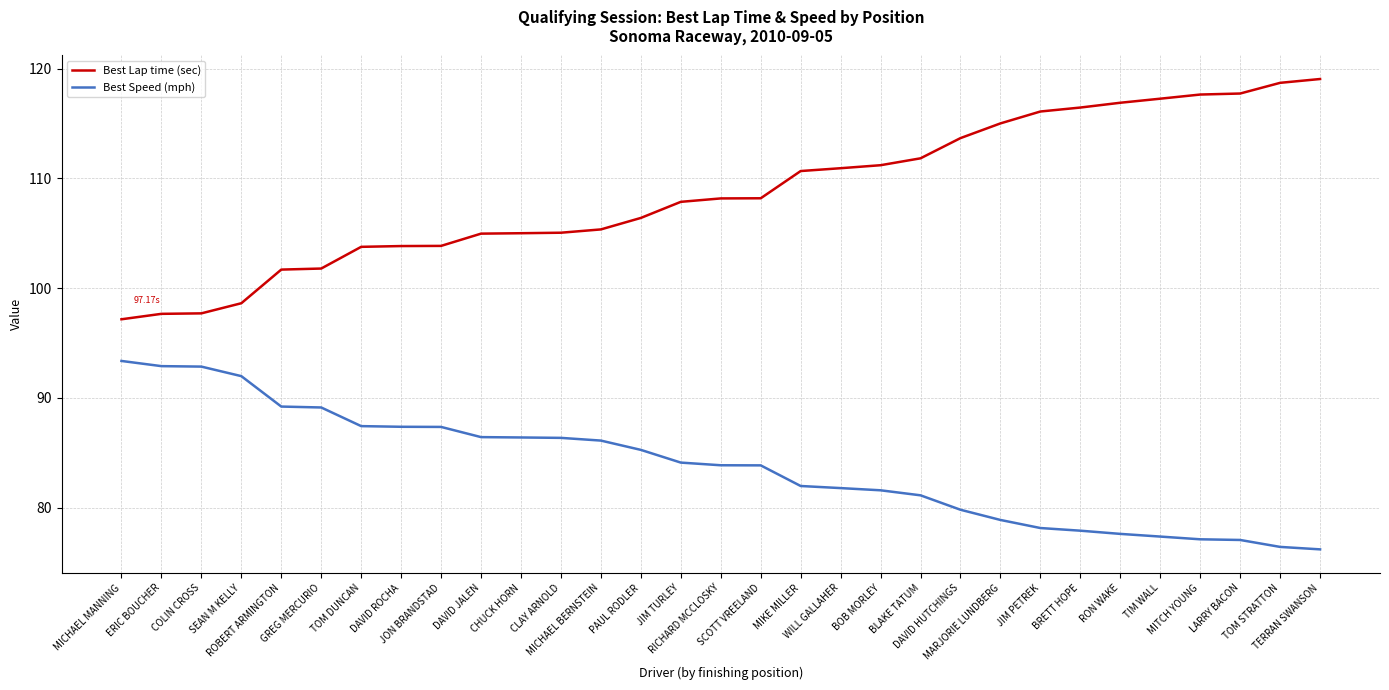

Which series has the largest range (max minus min)?

Best Lap time (sec)